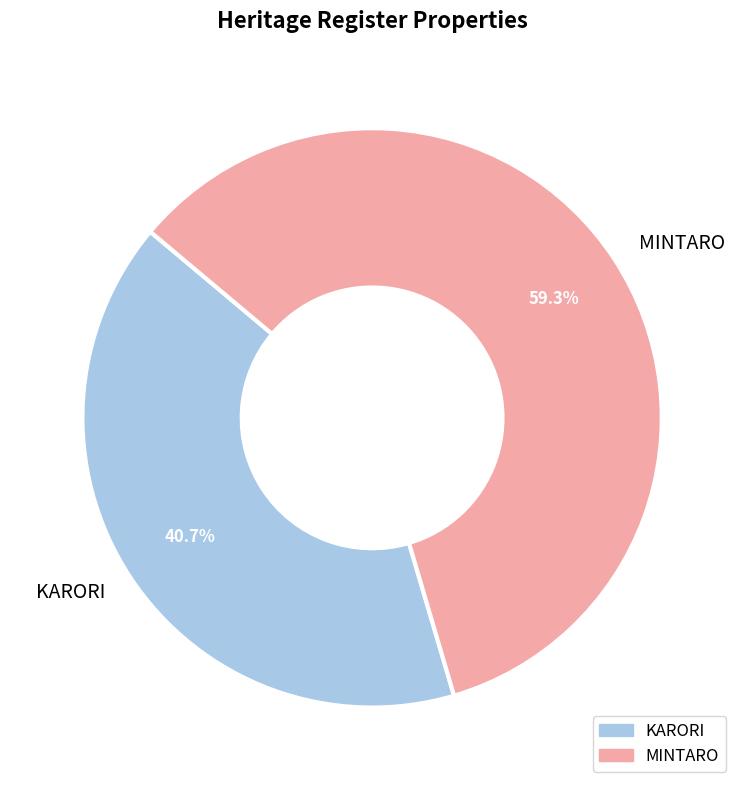

What is the largest slice in the pie chart?

MINTARO